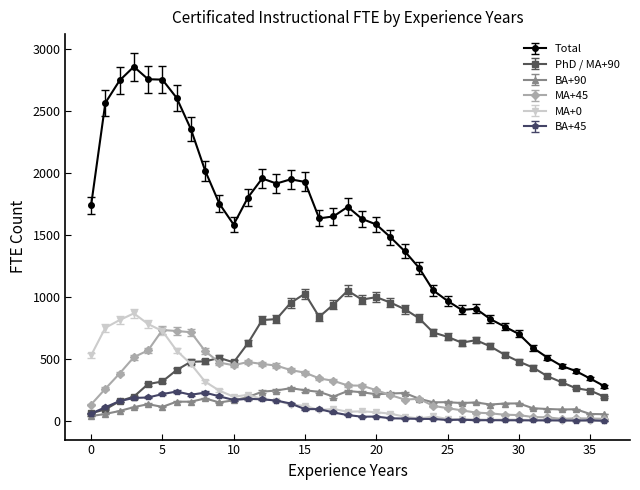

What are all the series names shown in the legend?

Total, PhD / MA+90, BA+90, MA+45, MA+0, BA+45